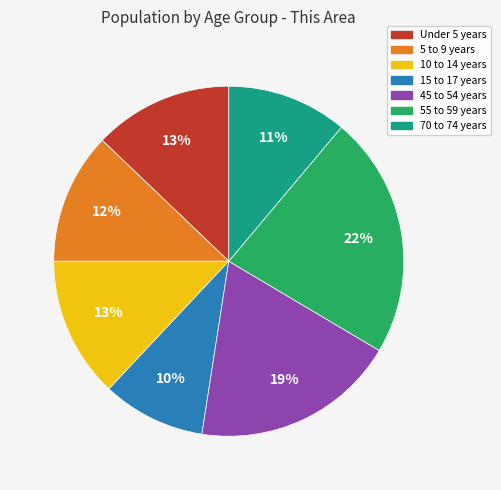

Between 45 to 54 years and 55 to 59 years, which is larger?

55 to 59 years